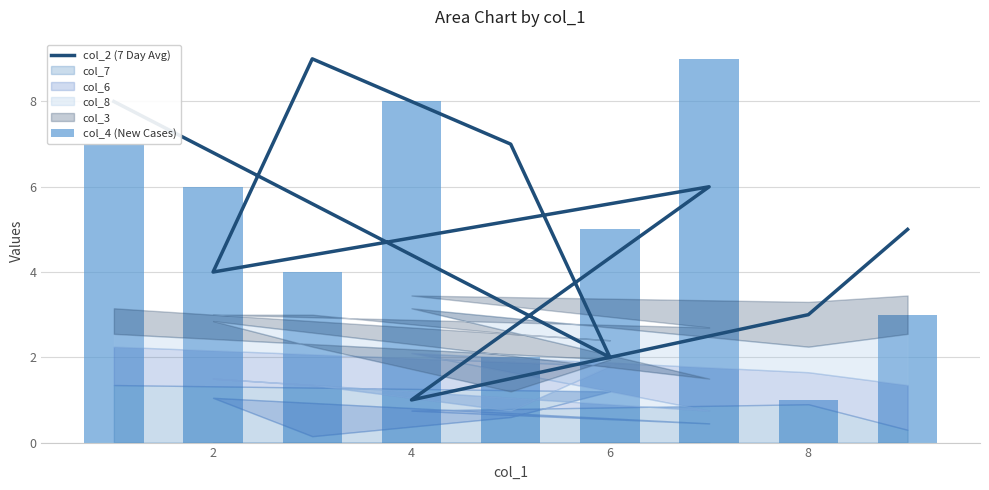

The value of col_4 (New Cases) at 4 is 5. True or false?

False